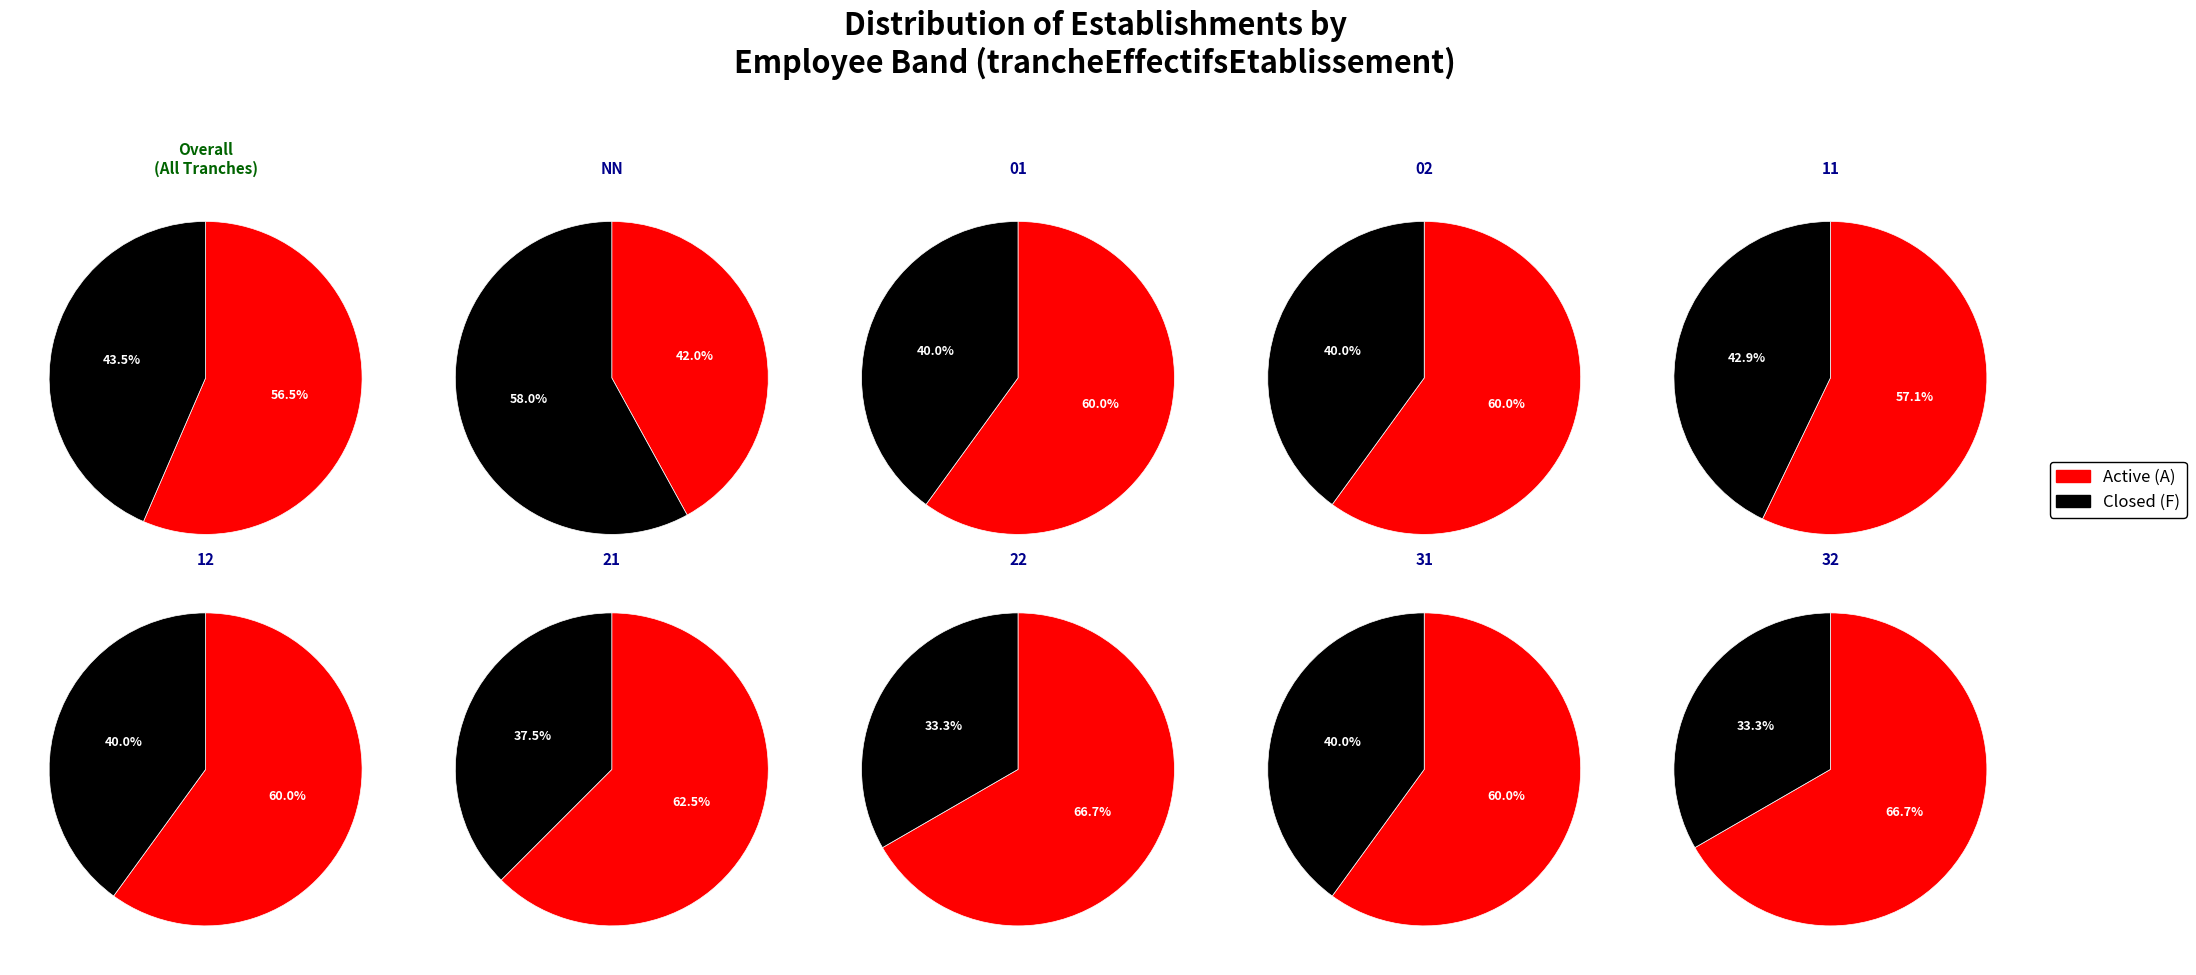

Rank the series by their maximum value, from lowest to highest.

Closed (F), Active (A)